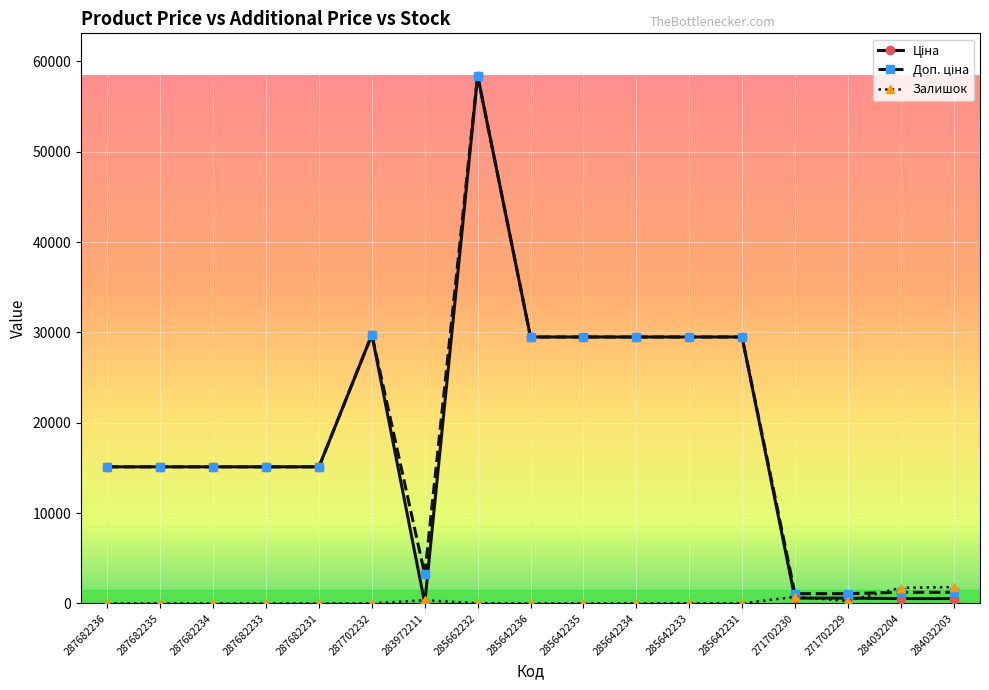

Does the chart display data point markers on the line(s)?

Yes